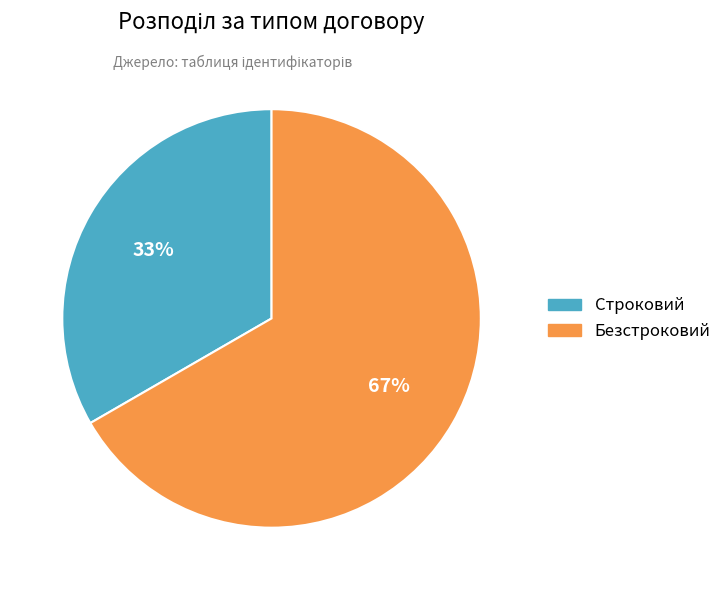

The Строковий slice represents 33% of the pie. True or false?

True